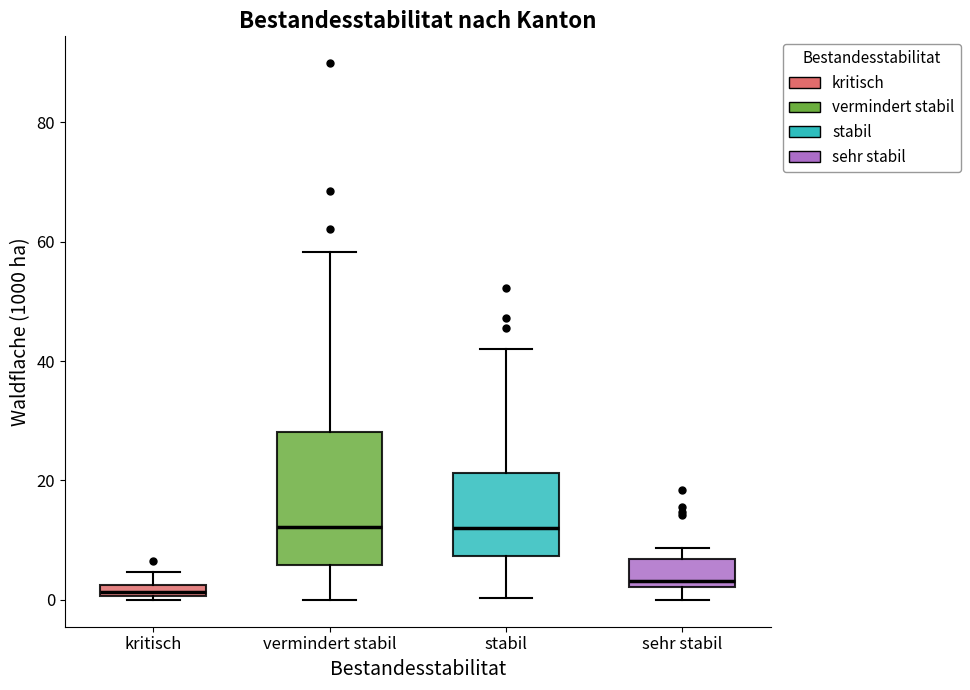

Which box is the tallest, from its lower edge to its upper edge?

vermindert stabil